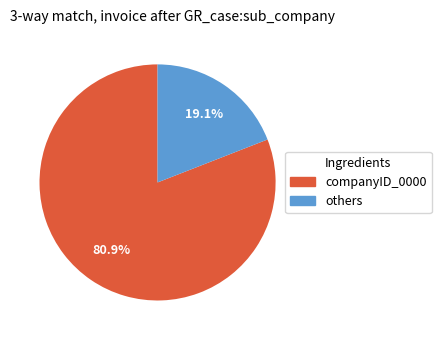

Is there any slice that represents more than half of the pie?

Yes